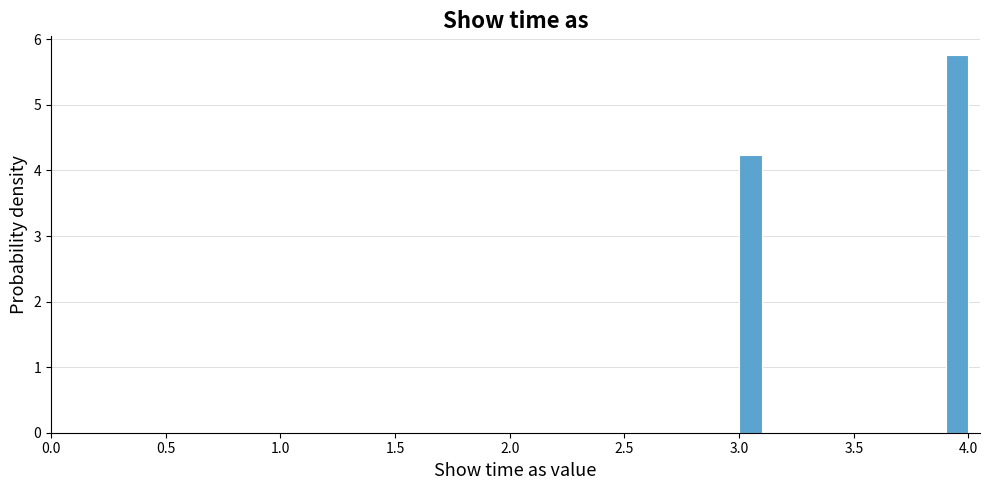

Around what value on the x-axis is the tallest bar? Give the approximate position of its centre, as read against the axis.

3.95